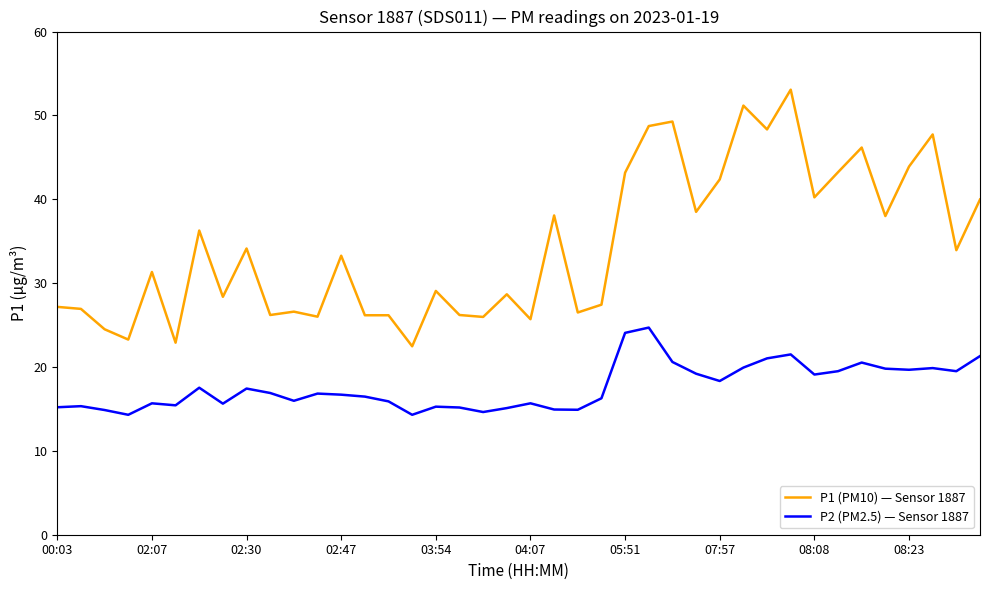

True or false: P1 (PM10) — Sensor 1887 and P2 (PM2.5) — Sensor 1887 cross at least once.

False